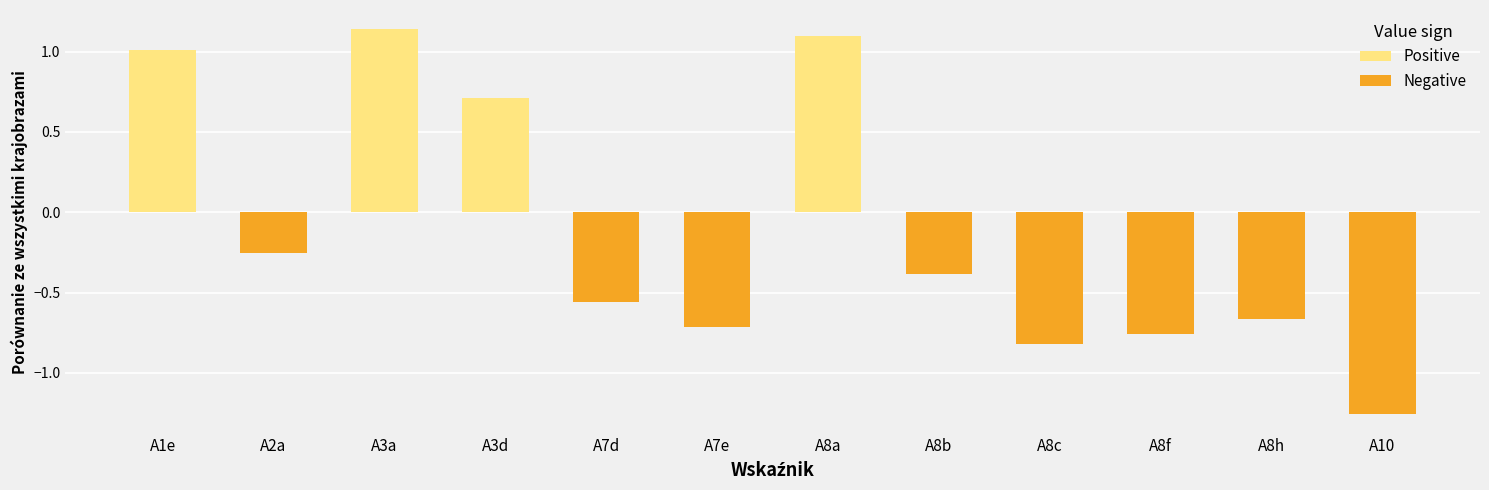

Is it true that the value at A3d is 0.7?

True